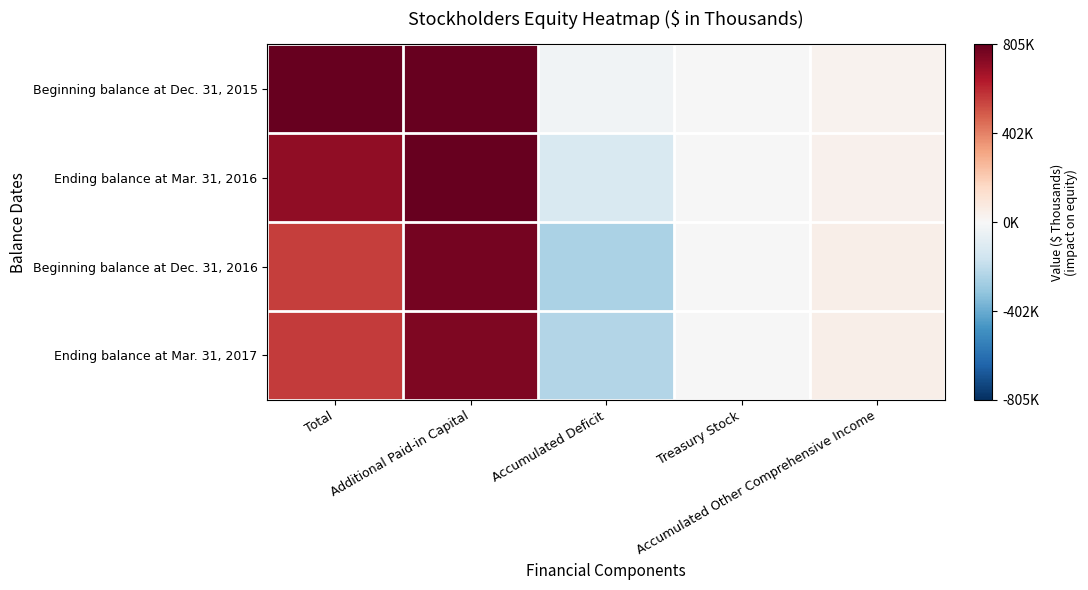

Which series has the widest spread of values?

Beginning balance at Dec. 31, 2016